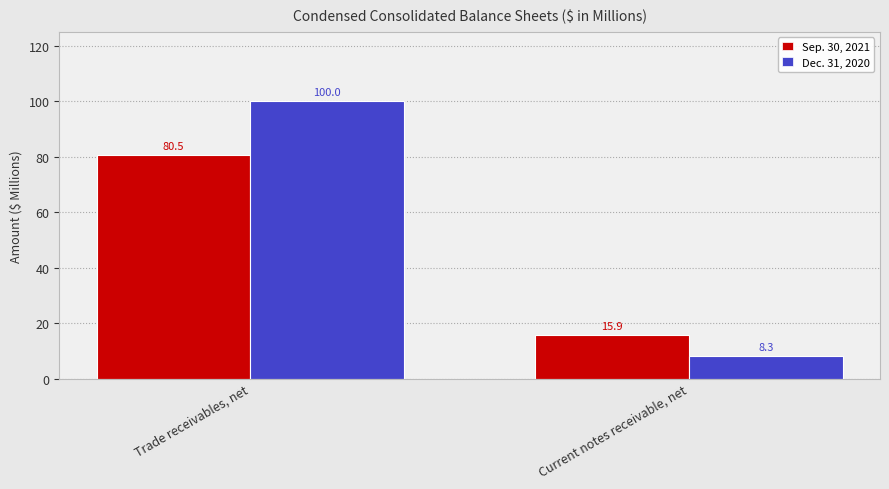

List the series in order of their peak value, lowest first.

Sep. 30, 2021, Dec. 31, 2020